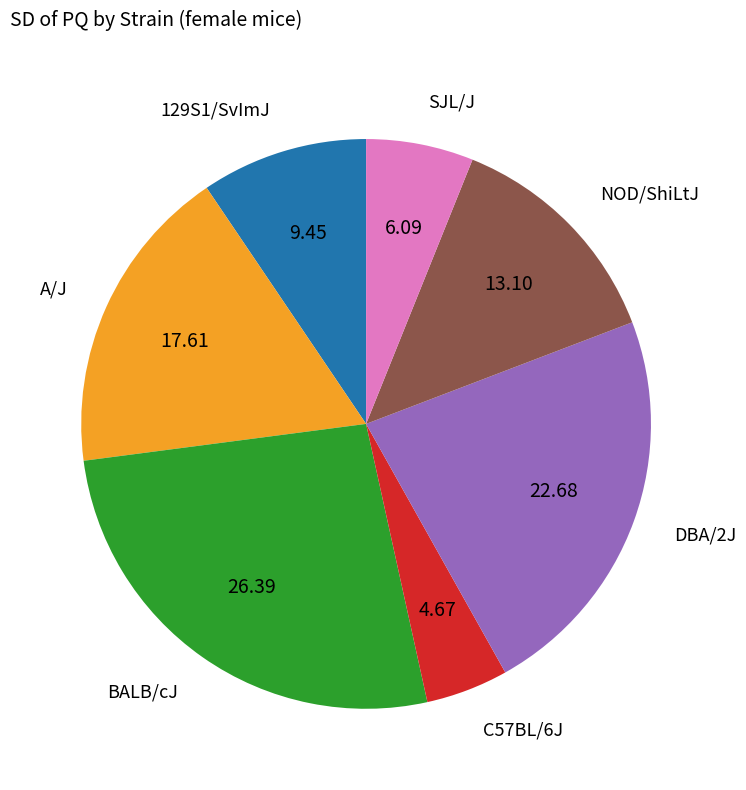

Is there a majority slice in this chart?

No